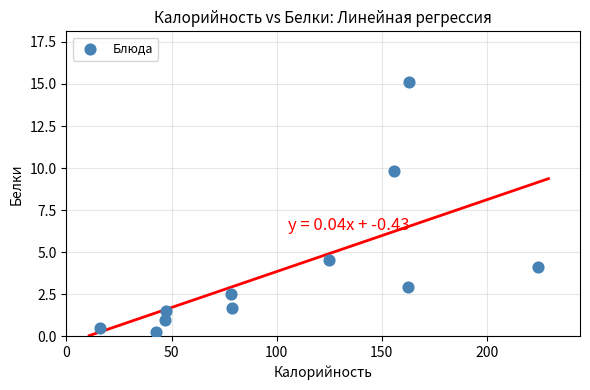

What Y value in the scatter plot is closest to 7?

4.5